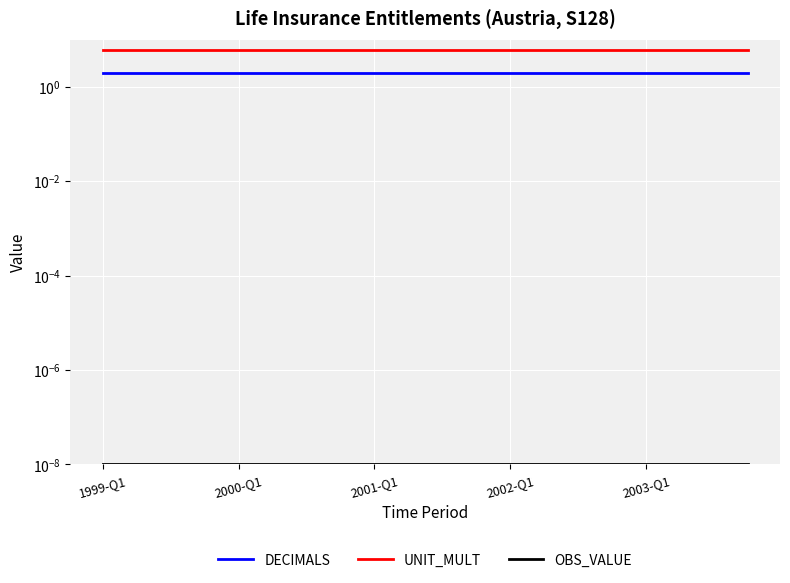

What is the label of the 1st point from the left?

1999-Q1